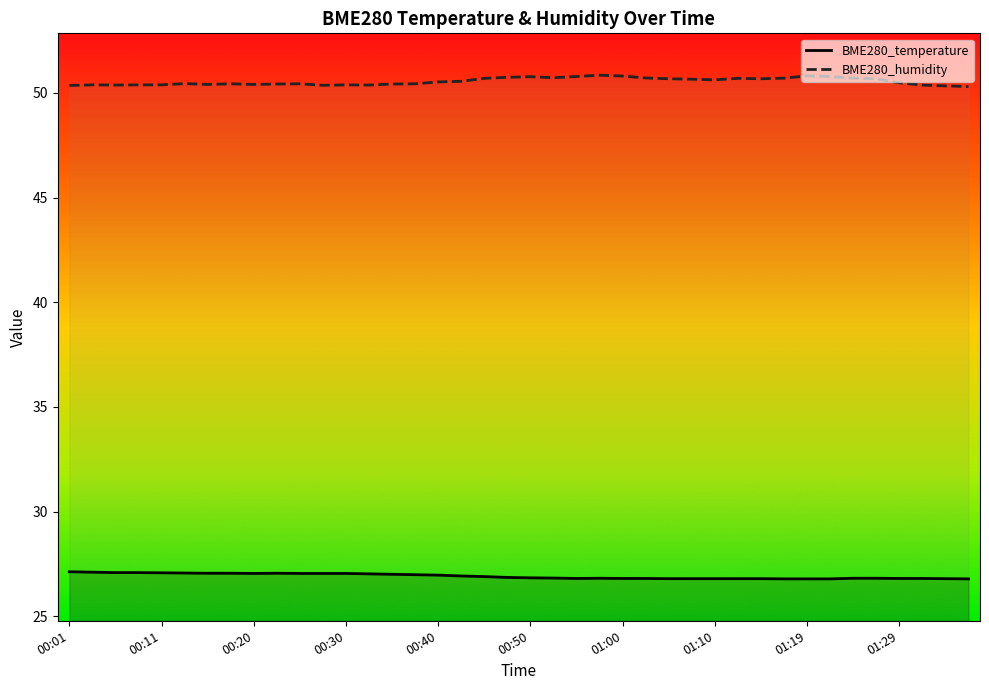

Which series changed the most between 00:23 and 00:52?

BME280_humidity